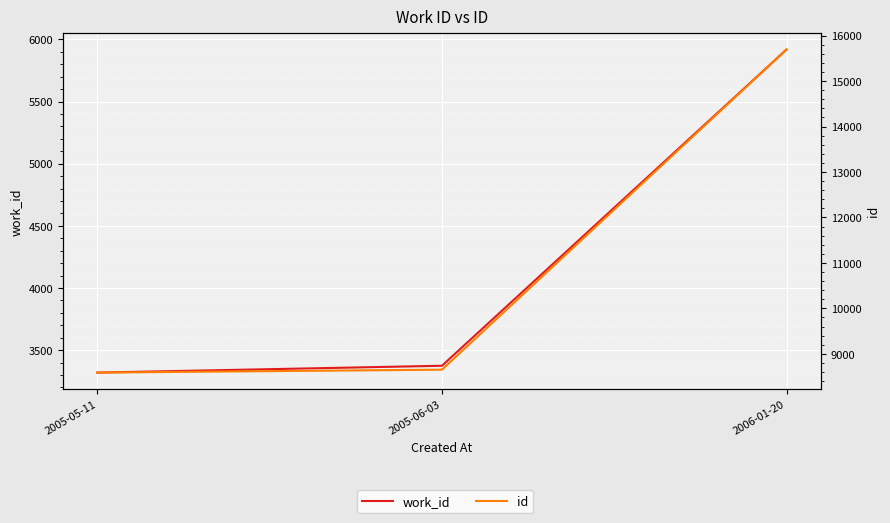

What are all the series names shown in the legend?

work_id, id